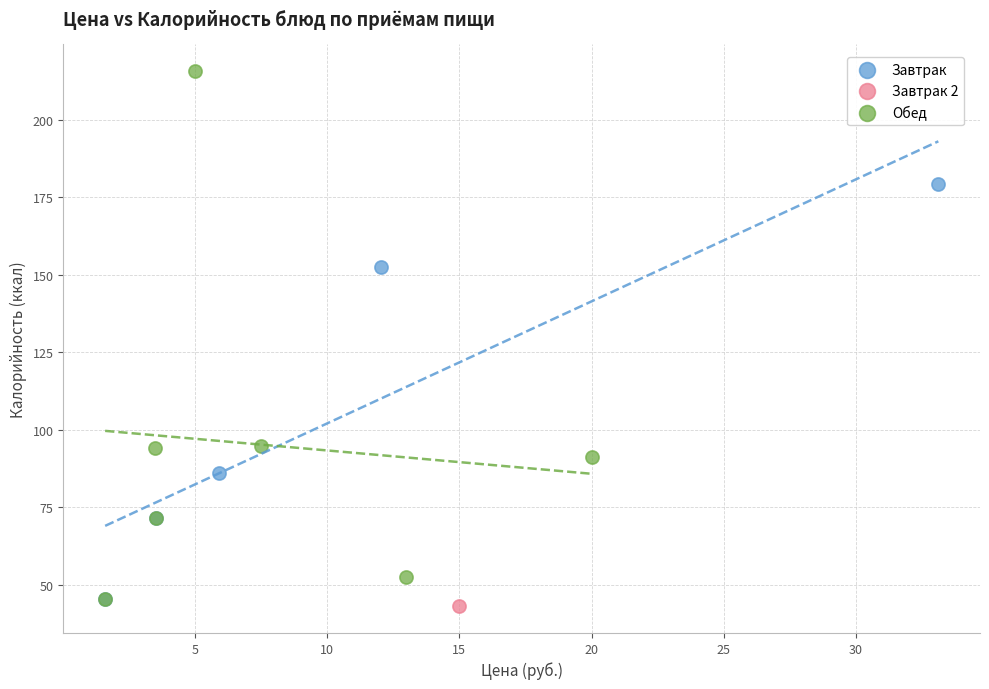

What are all the series names shown in the legend?

Завтрак, Завтрак 2, Обед